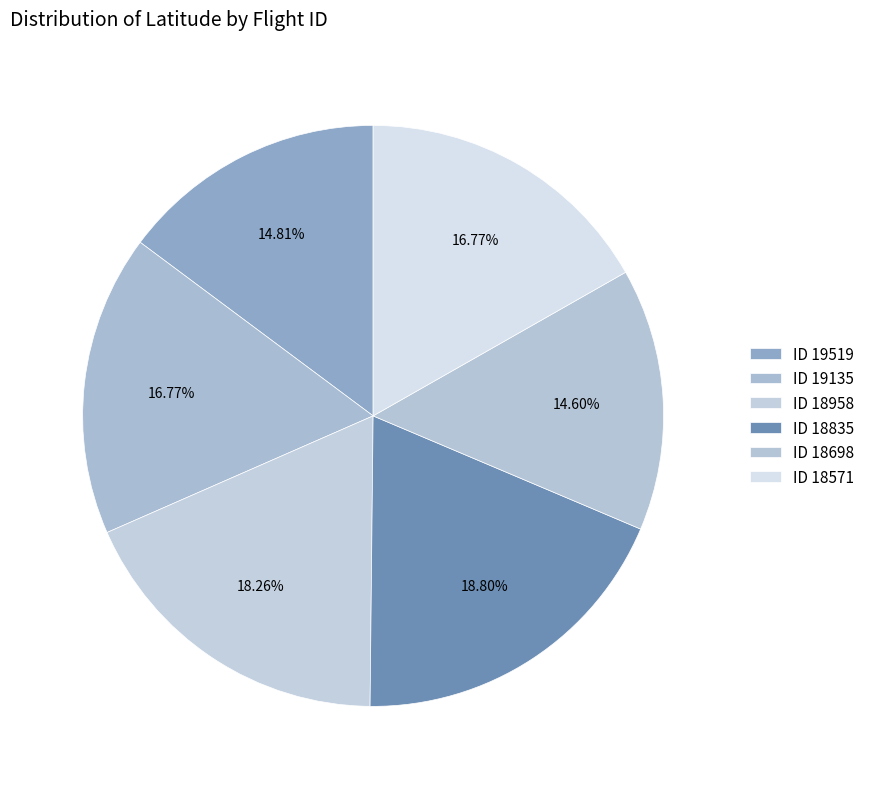

How many slices are in this pie chart?

6